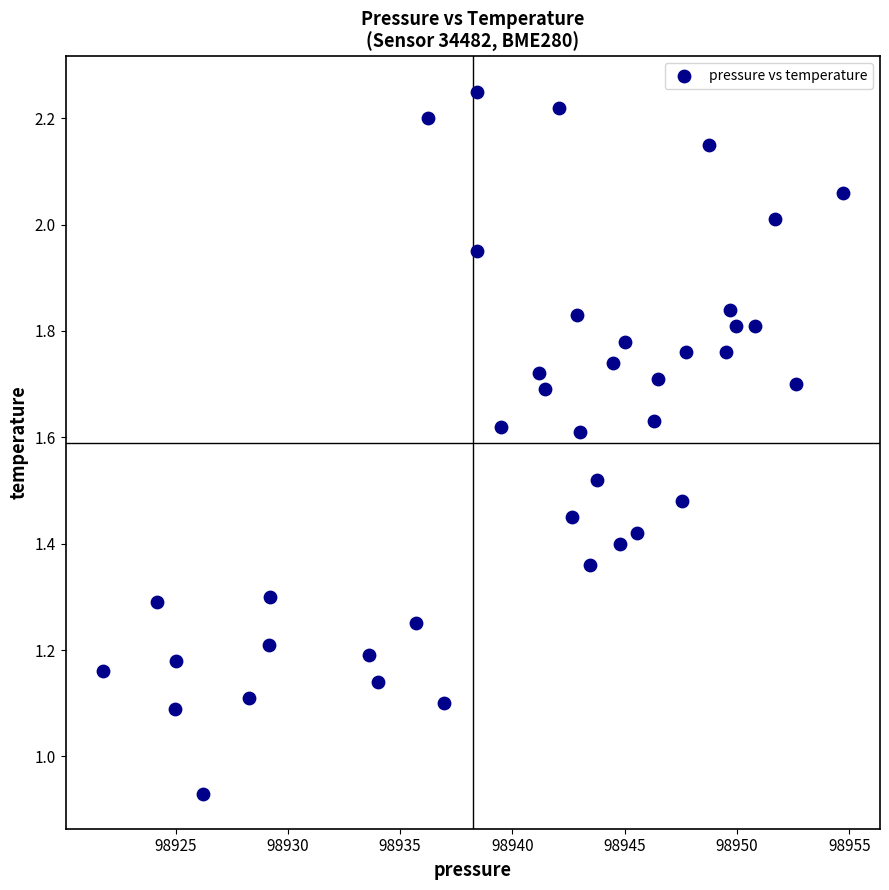

What is the range of Y values (max minus min)?

1.3